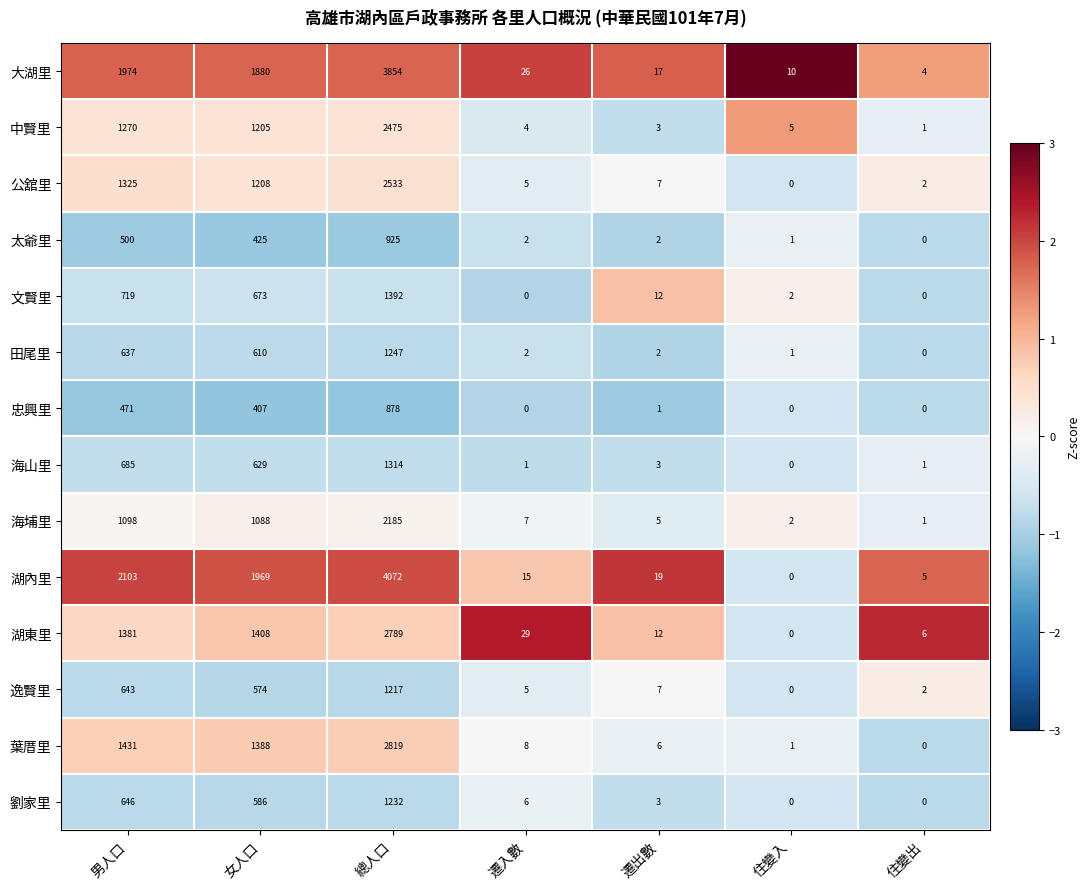

Which category has the highest value across all series?

總人口